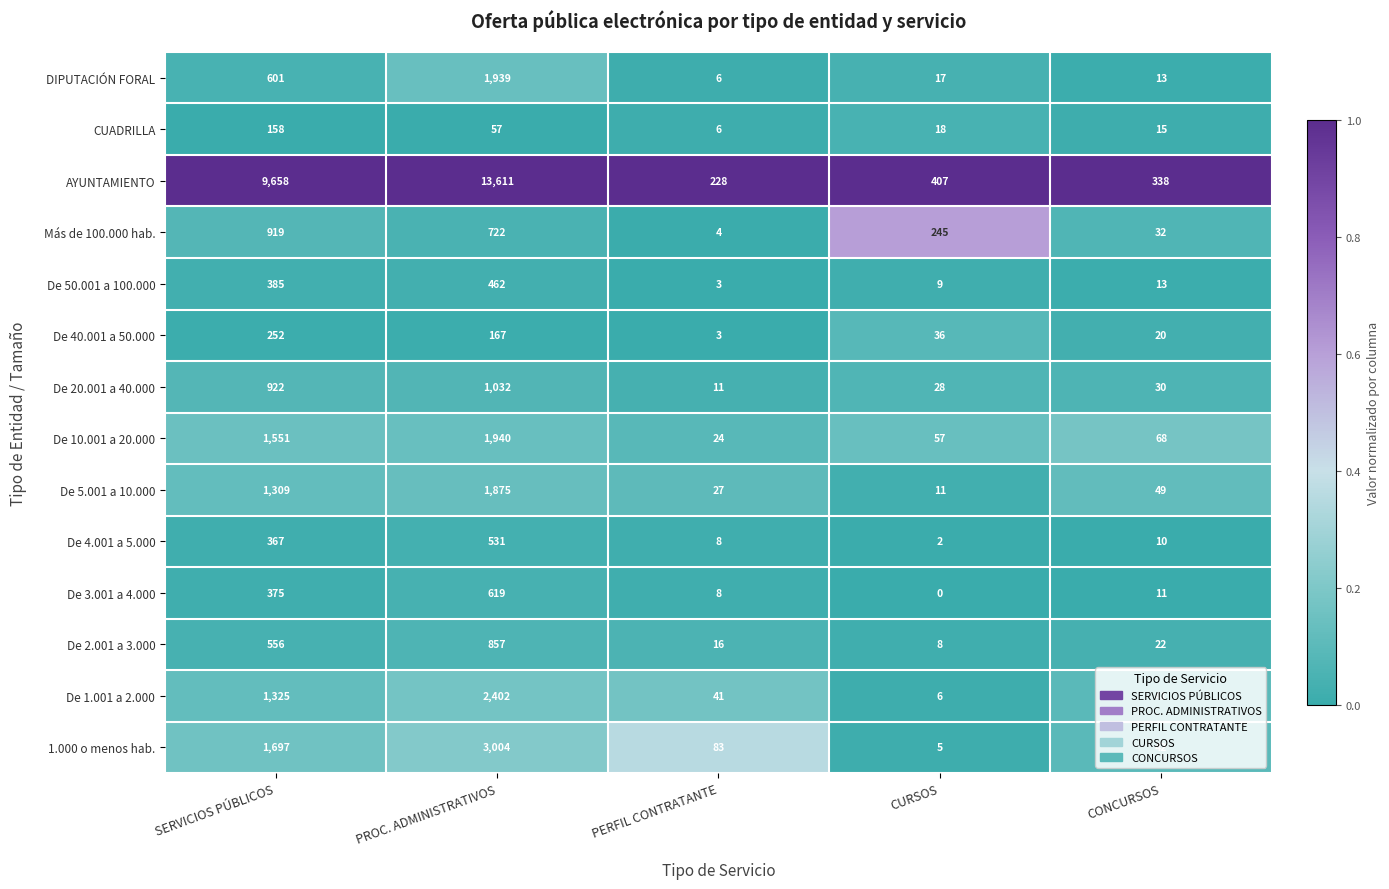

Which label corresponds to the largest value in the chart?

PROC. ADMINISTRATIVOS